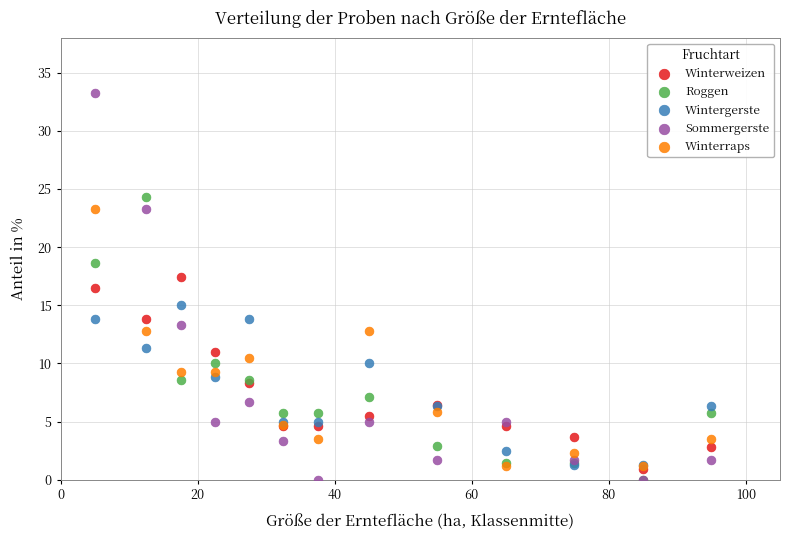

Across all series, what Y value is closest to 16?

16.5